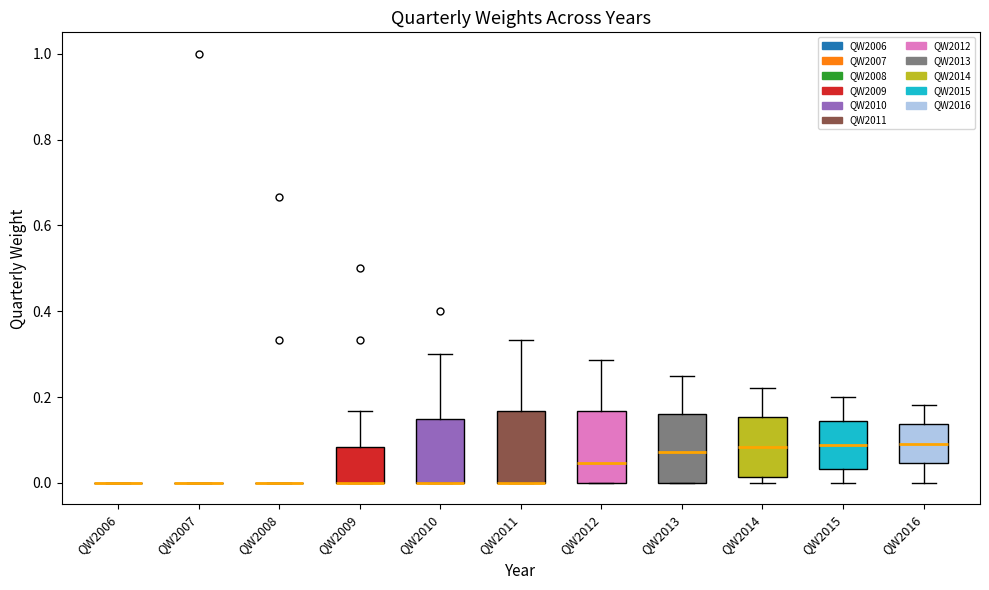

Reading left to right, transcribe this box plot: for each box, give where its median line is, the range the box spans, and where its two whiskers end, as read against the y-axis. The values are not printed on the chart, so give them approximately, as read against the axis.

QW2006: box collapsed to a line at 0.00, whiskers 0.00 to 0.00
QW2007: box collapsed to a line at 0.00, whiskers 0.00 to 0.00
QW2008: box collapsed to a line at 0.00, whiskers 0.00 to 0.00
QW2009: median 0.00 (drawn on the box's lower edge), box 0.00 to 0.08, whiskers 0.00 to 0.16
QW2010: median 0.00 (drawn on the box's lower edge), box 0.00 to 0.16, whiskers 0.00 to 0.30
QW2011: median 0.00 (drawn on the box's lower edge), box 0.00 to 0.16, whiskers 0.00 to 0.34
QW2012: median 0.04, box 0.00 to 0.16, whiskers 0.00 to 0.28
QW2013: median 0.08, box 0.00 to 0.16, whiskers 0.00 to 0.26
QW2014: median 0.08, box 0.02 to 0.16, whiskers 0.00 to 0.22
QW2015: median 0.08, box 0.04 to 0.14, whiskers 0.00 to 0.20
QW2016: median 0.10, box 0.04 to 0.14, whiskers 0.00 to 0.18